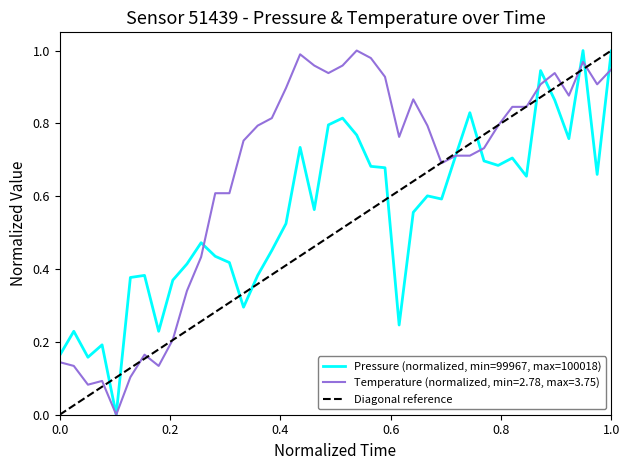

At how many categories does at least one series exceed 0?

39